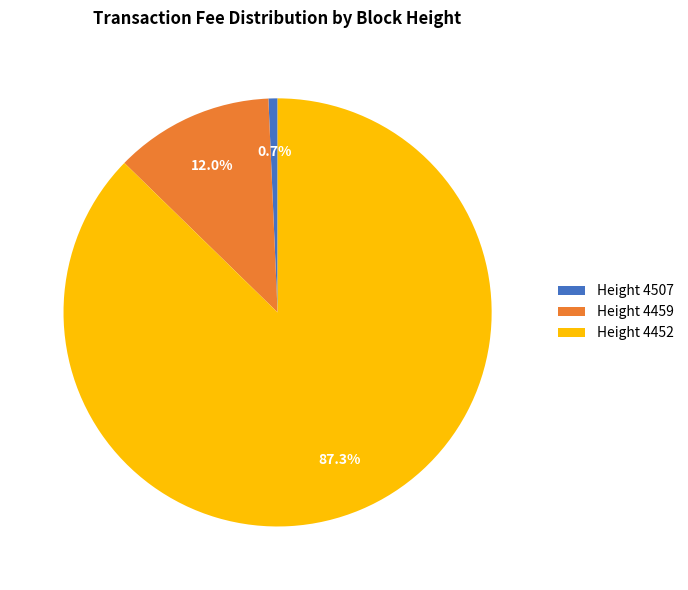

Which category has the biggest portion of the pie?

Height 4452